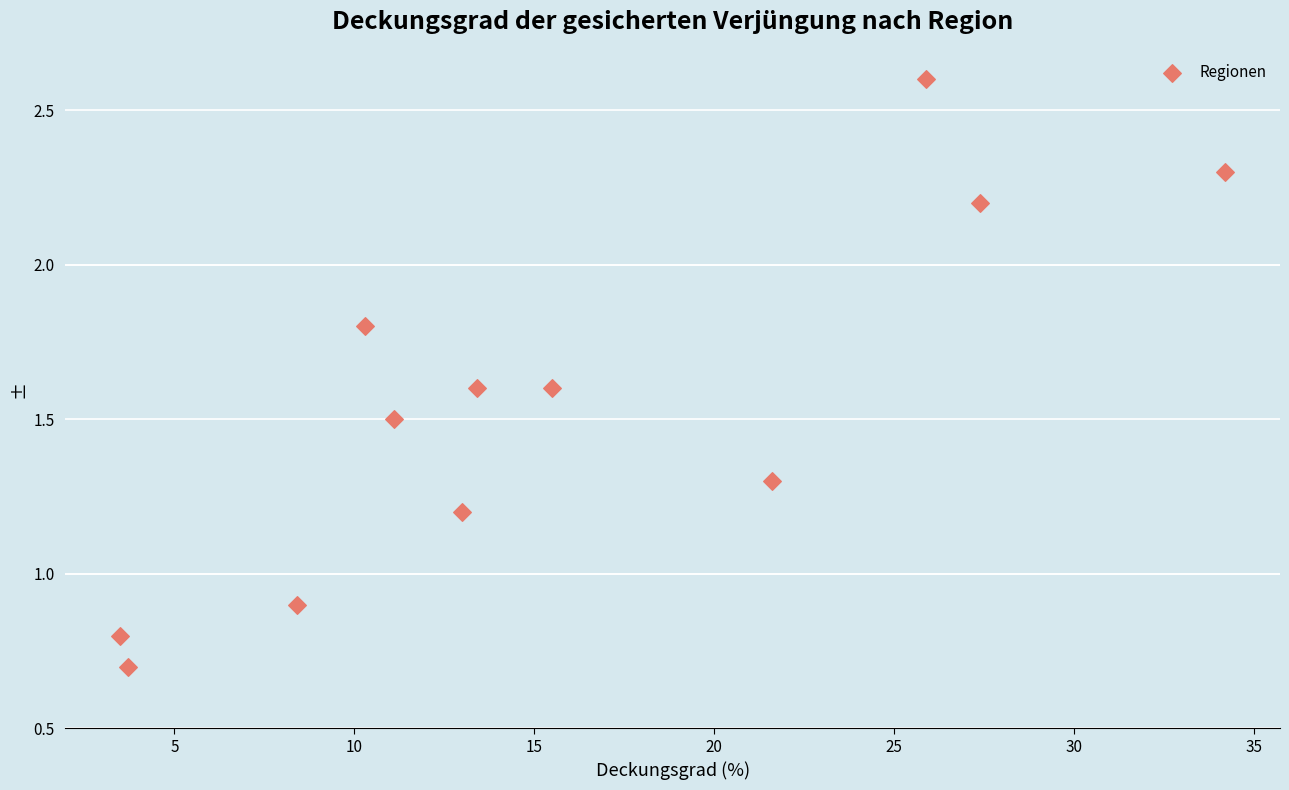

What is the range of X values (max minus min)?

30.7